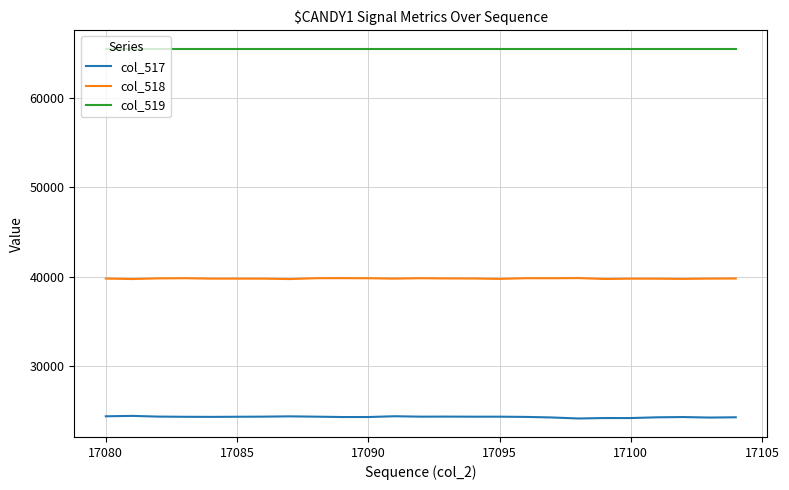

What is the smallest value displayed?

24099